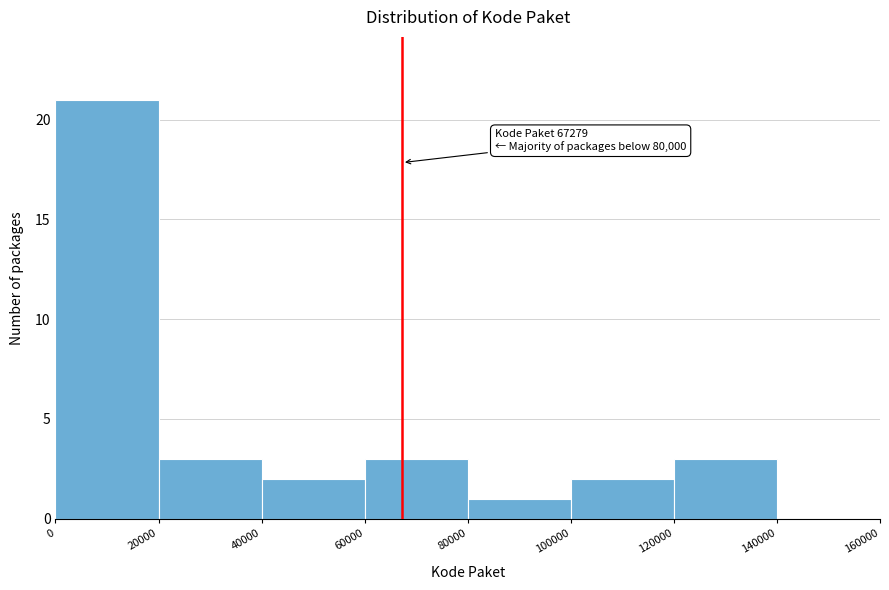

Which range on the x-axis has the tallest bar?

0 to 20000